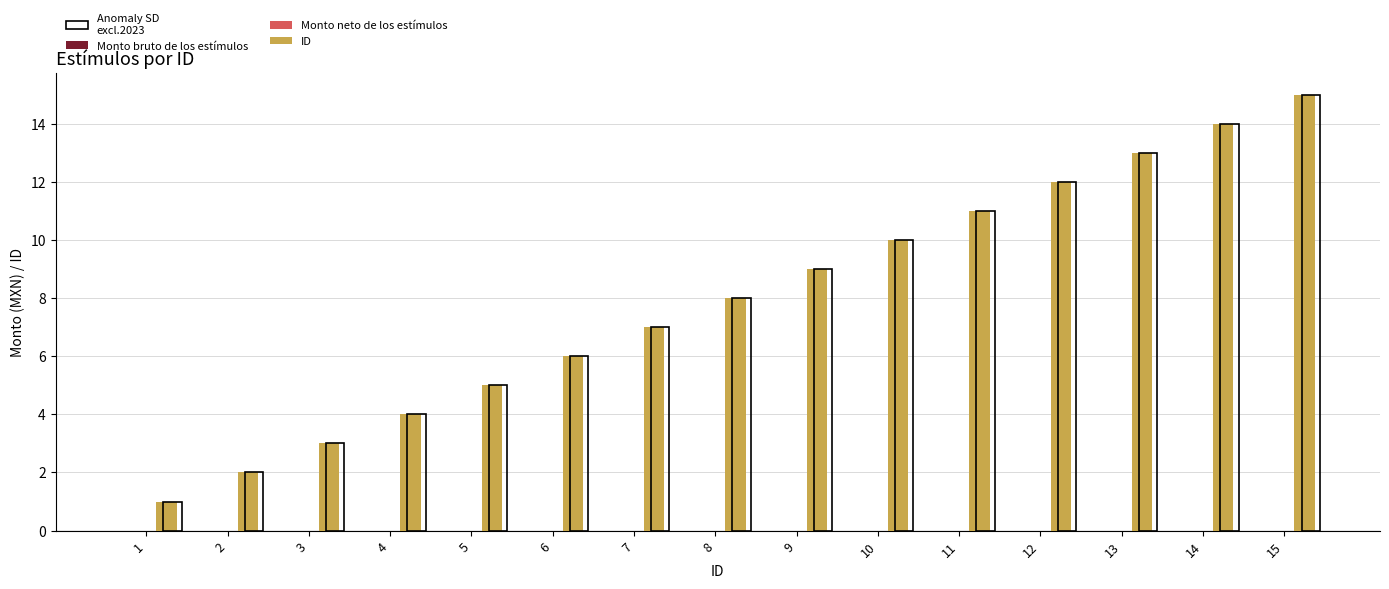

The Monto bruto de los estímulos series shows 0 at 13. True or false?

True